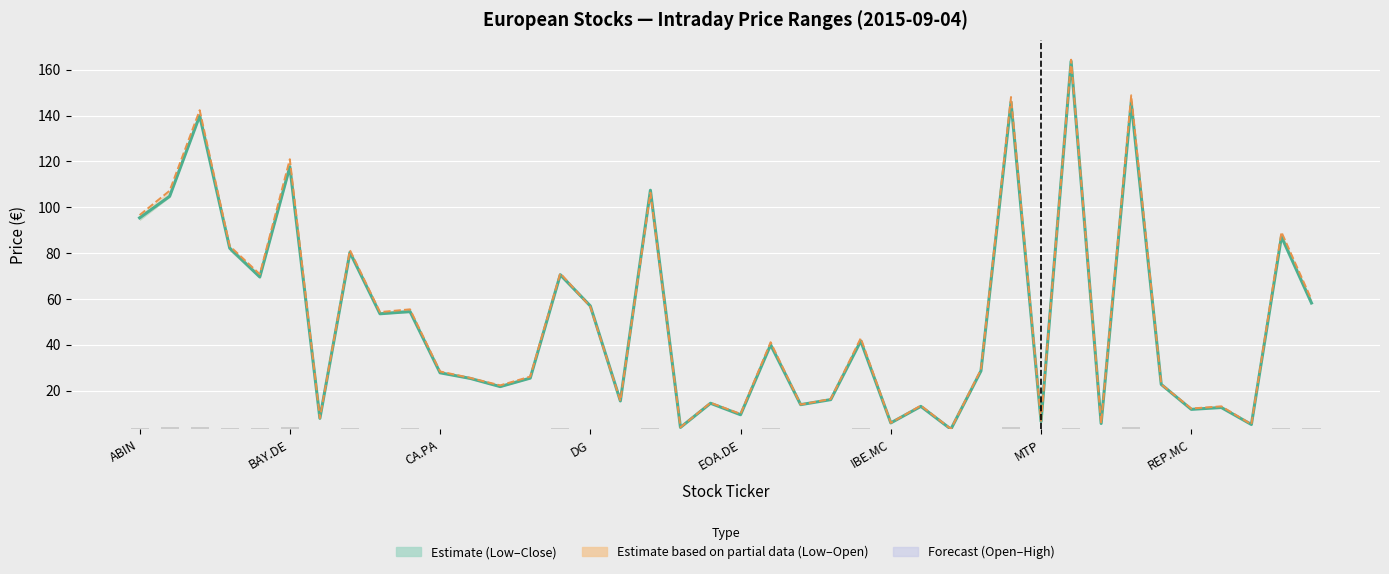

True or false: Open (Partial est.) has a value of 48.2 at REP.MC.

False